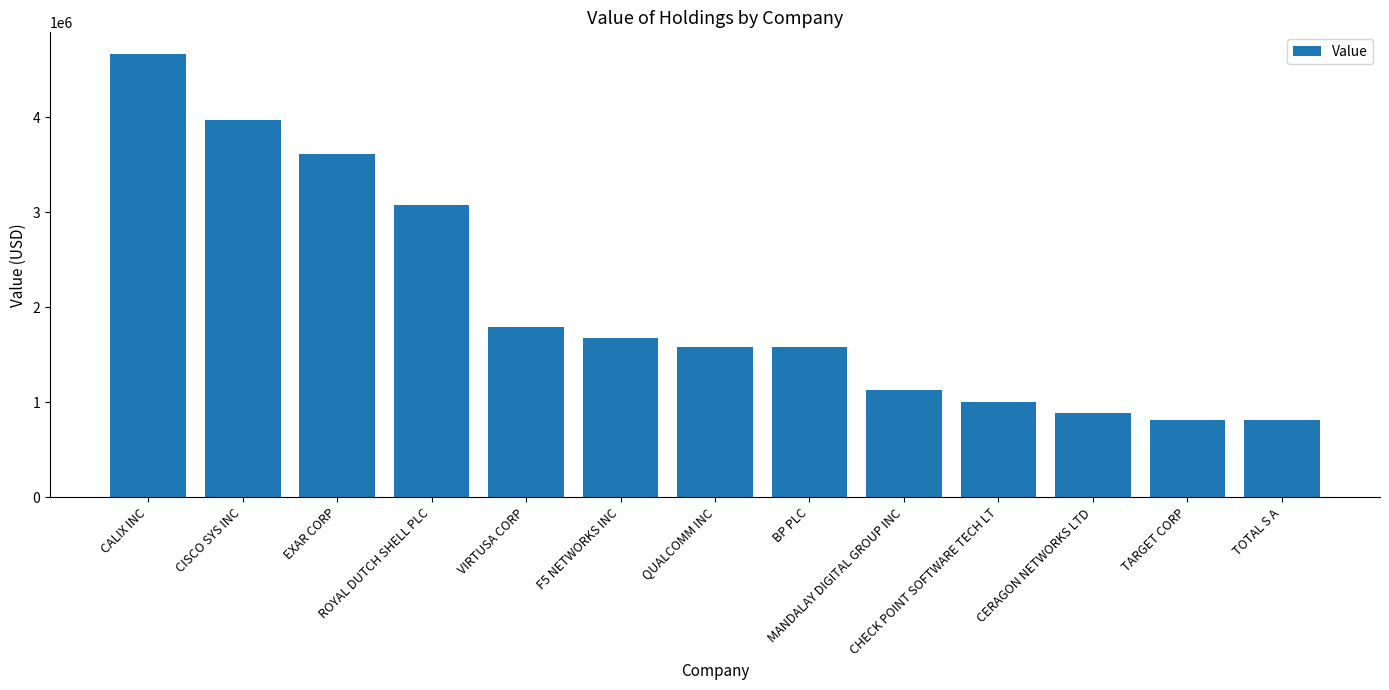

What is the value of the 13th bar from the left?

809000